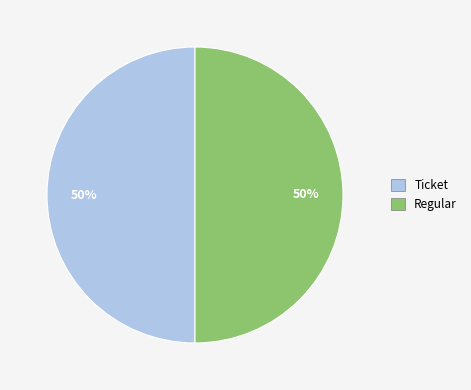

To the nearest percent, what is the average slice percentage?

50%